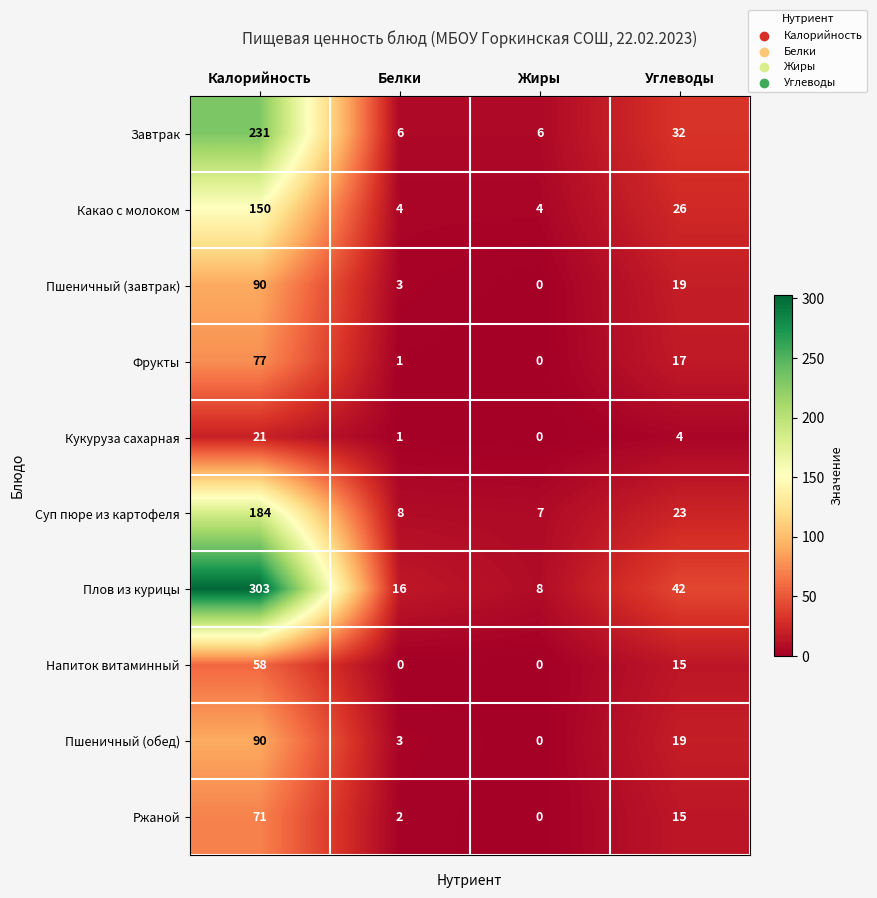

The value of Ржаной at Углеводы is 22. True or false?

False